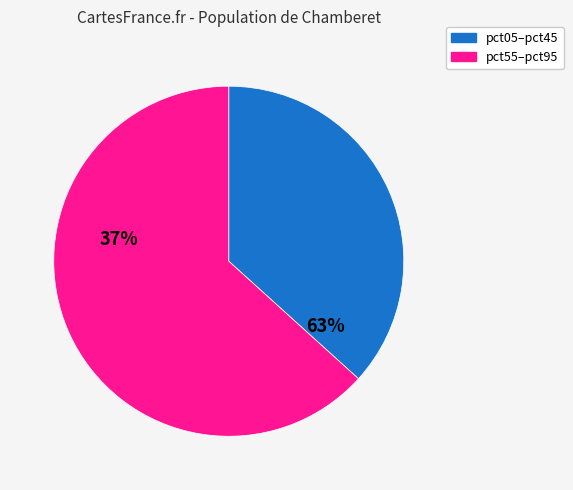

Which category has the biggest portion of the pie?

pct55–pct95